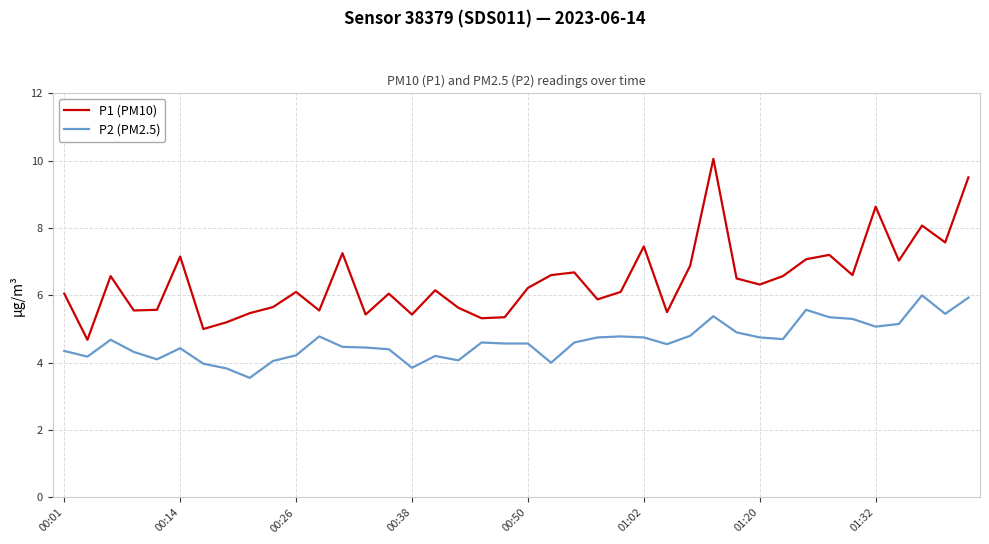

True or false: P1 (PM10) and P2 (PM2.5) cross at least once.

False